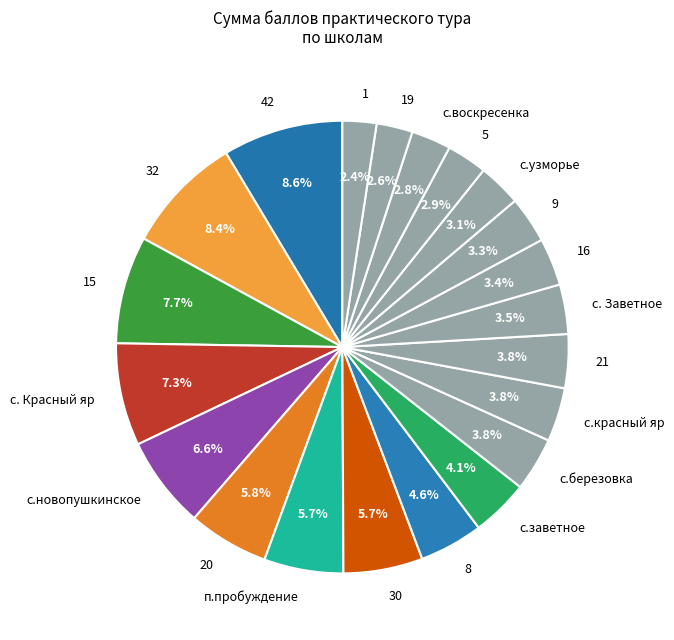

Does 32 represent more than half of the total?

No